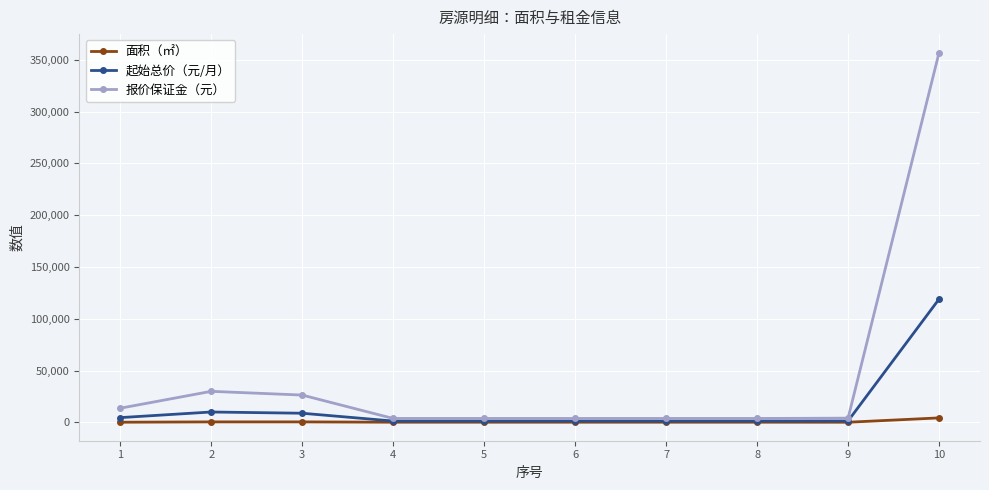

List the series in order of their overall mean, highest first.

报价保证金（元）, 起始总价（元/月）, 面积（㎡）